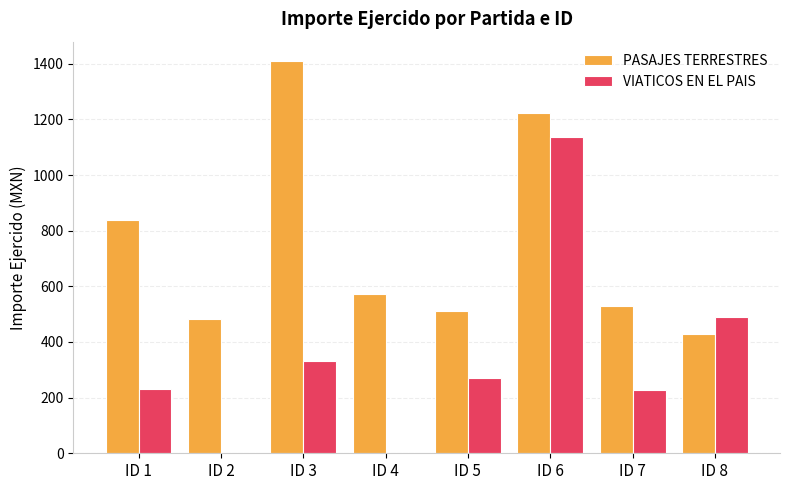

What is the sum of the PASAJES TERRESTRES values at ID 3 and ID 1?

2249.0